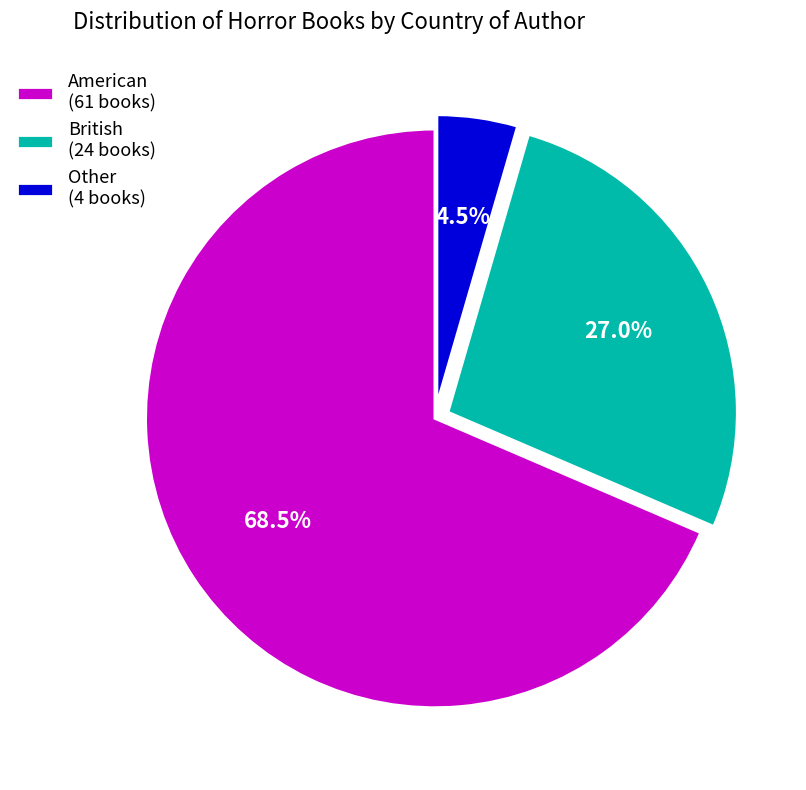

Is it true that American is 80% of the pie?

False